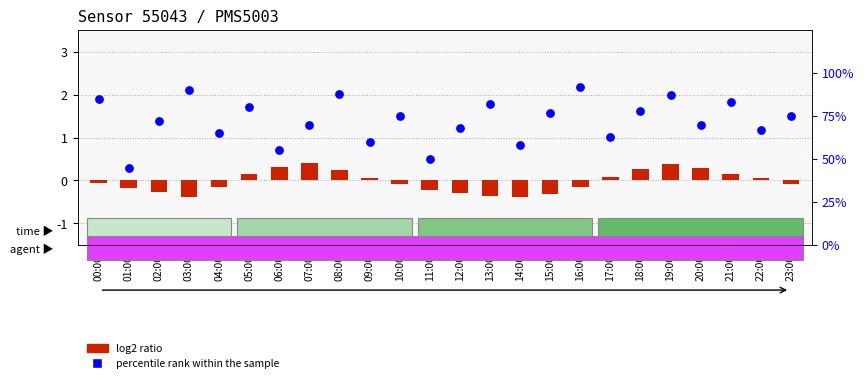

What is the total value across all series at 11:00?

49.8